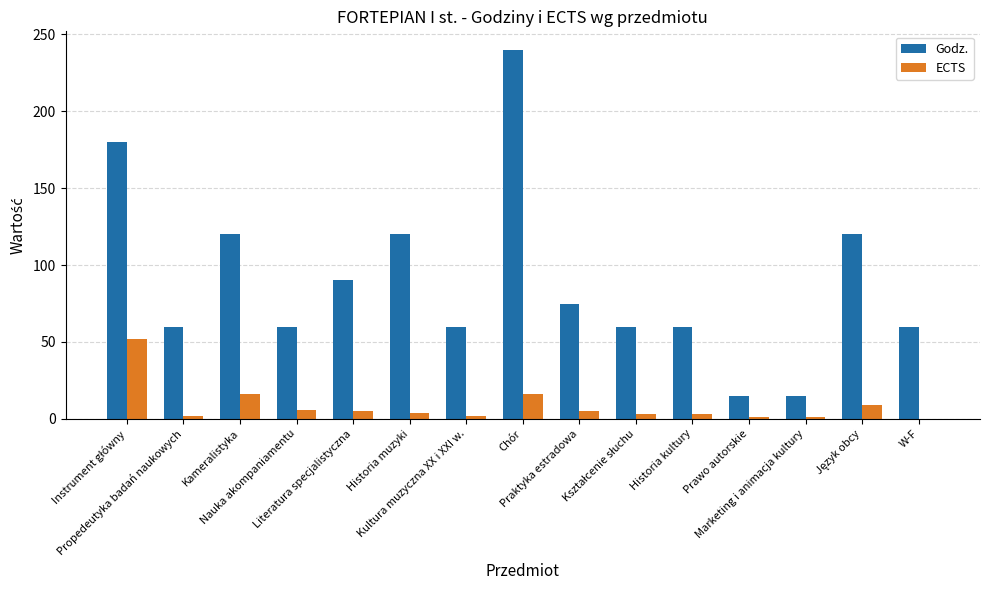

What is the maximum value for Godz.?

240